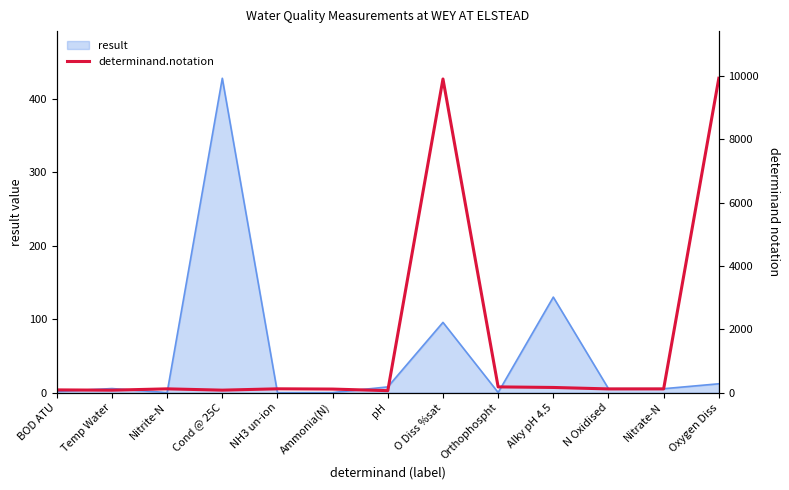

At which category does the chart reach its peak across all series?

Oxygen Diss